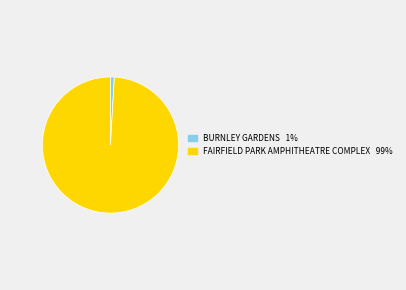

Is there a majority slice in this chart?

Yes